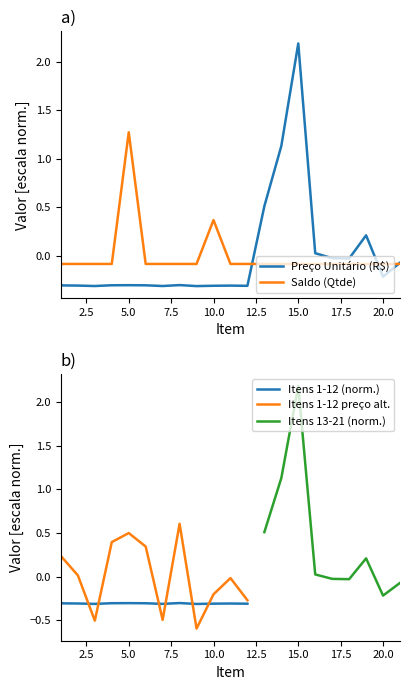

Between 7 and 16, which is larger?

16